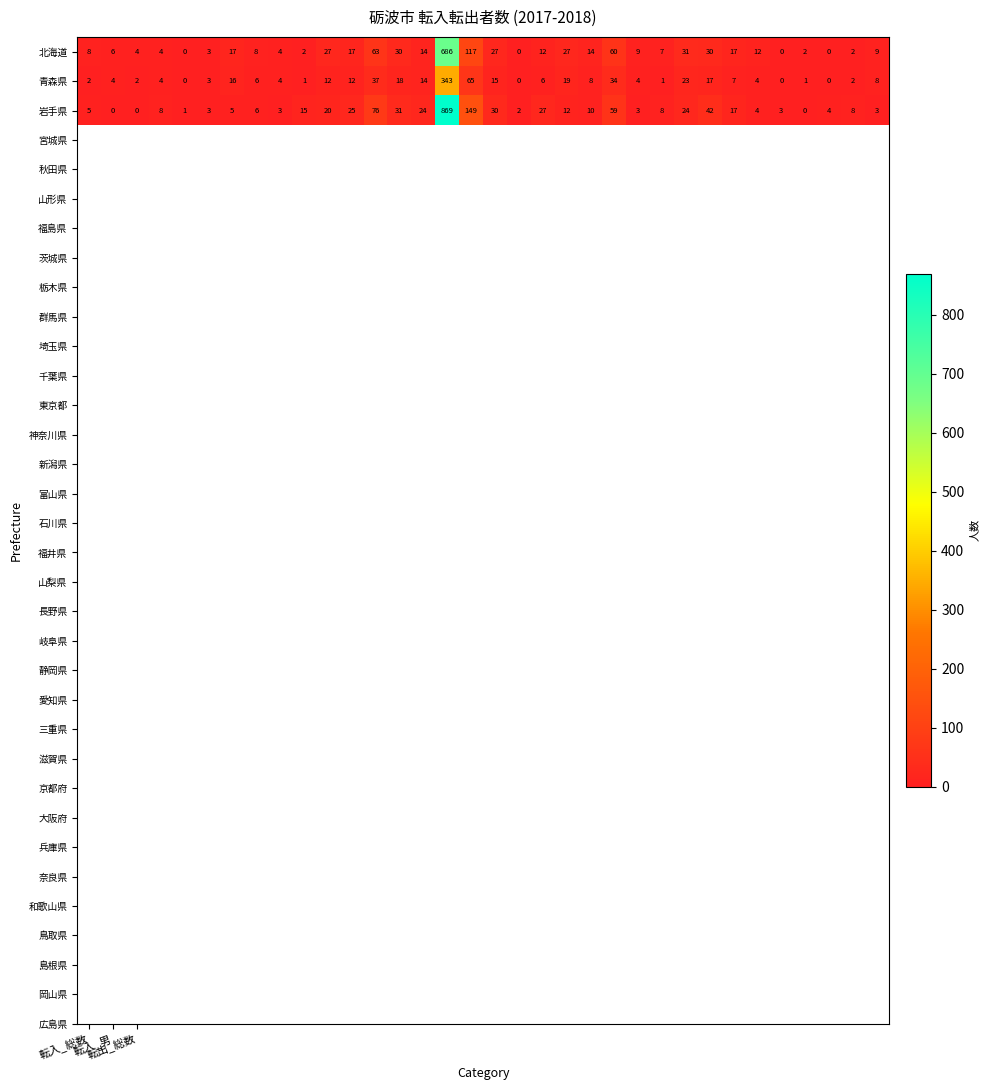

Rank the series by their maximum value, from lowest to highest.

青森県, 北海道, 岩手県